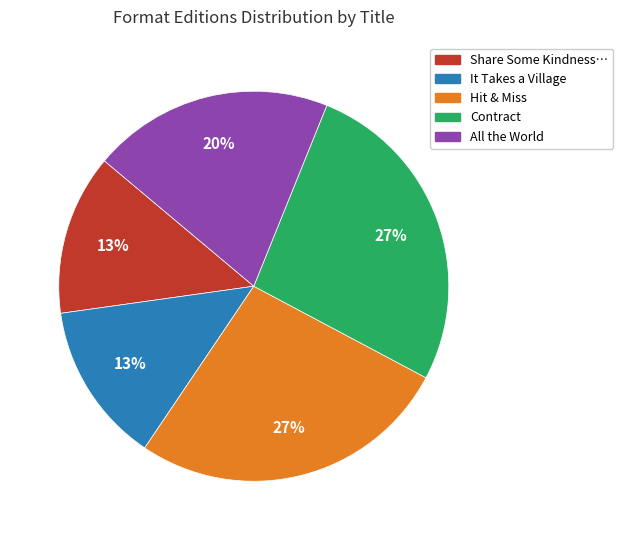

Is there a majority slice in this chart?

No